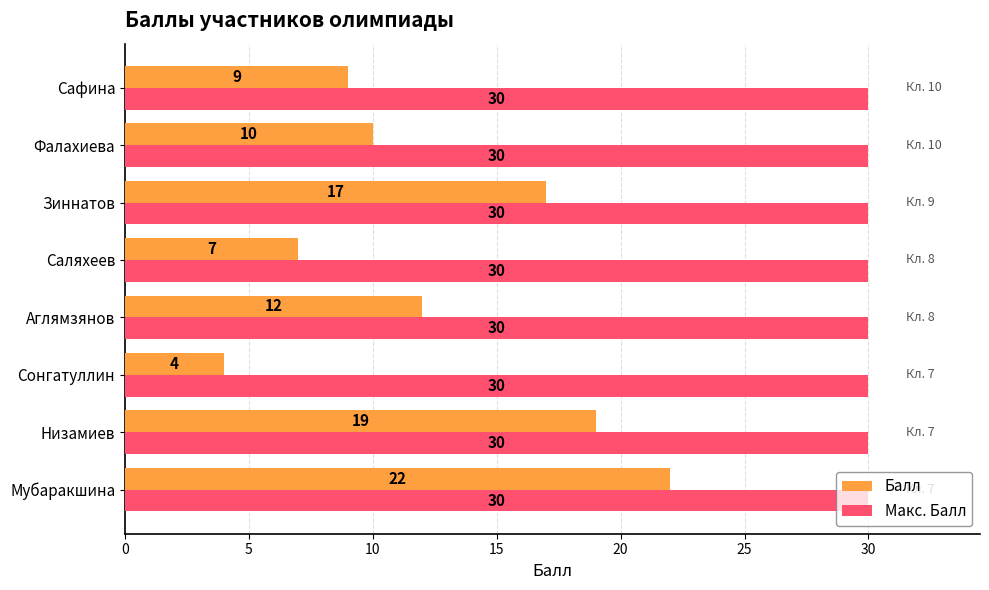

What is the difference between the highest and lowest values at Сафина?

21